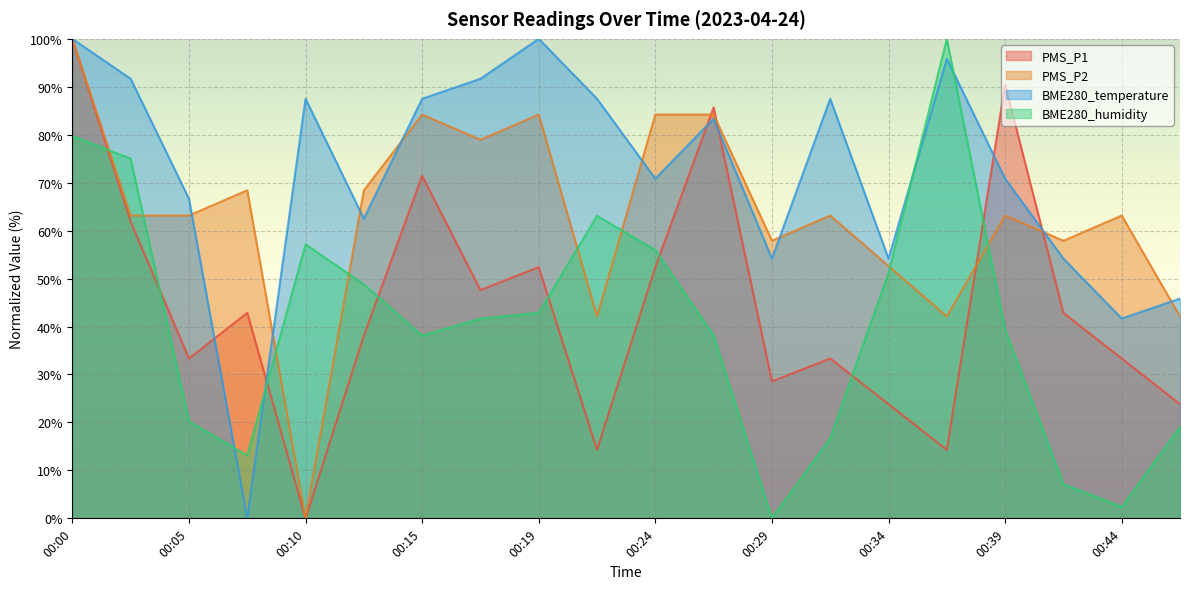

What are all the series names shown in the legend?

PMS_P1, PMS_P2, BME280_temperature, BME280_humidity